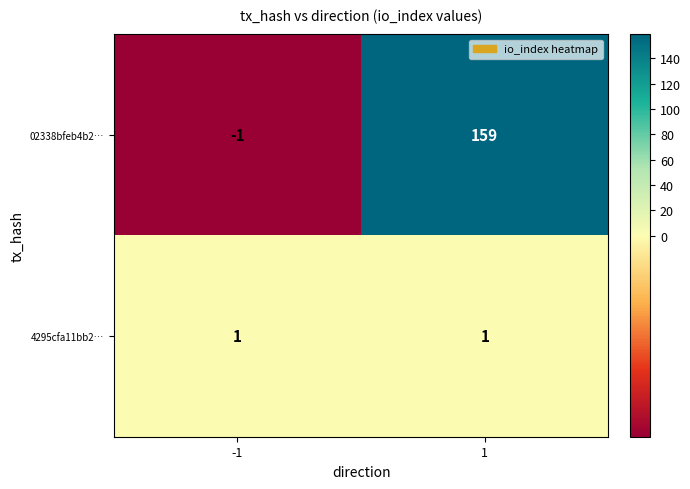

What is the average value of the 02338bfeb4b2… series?

79